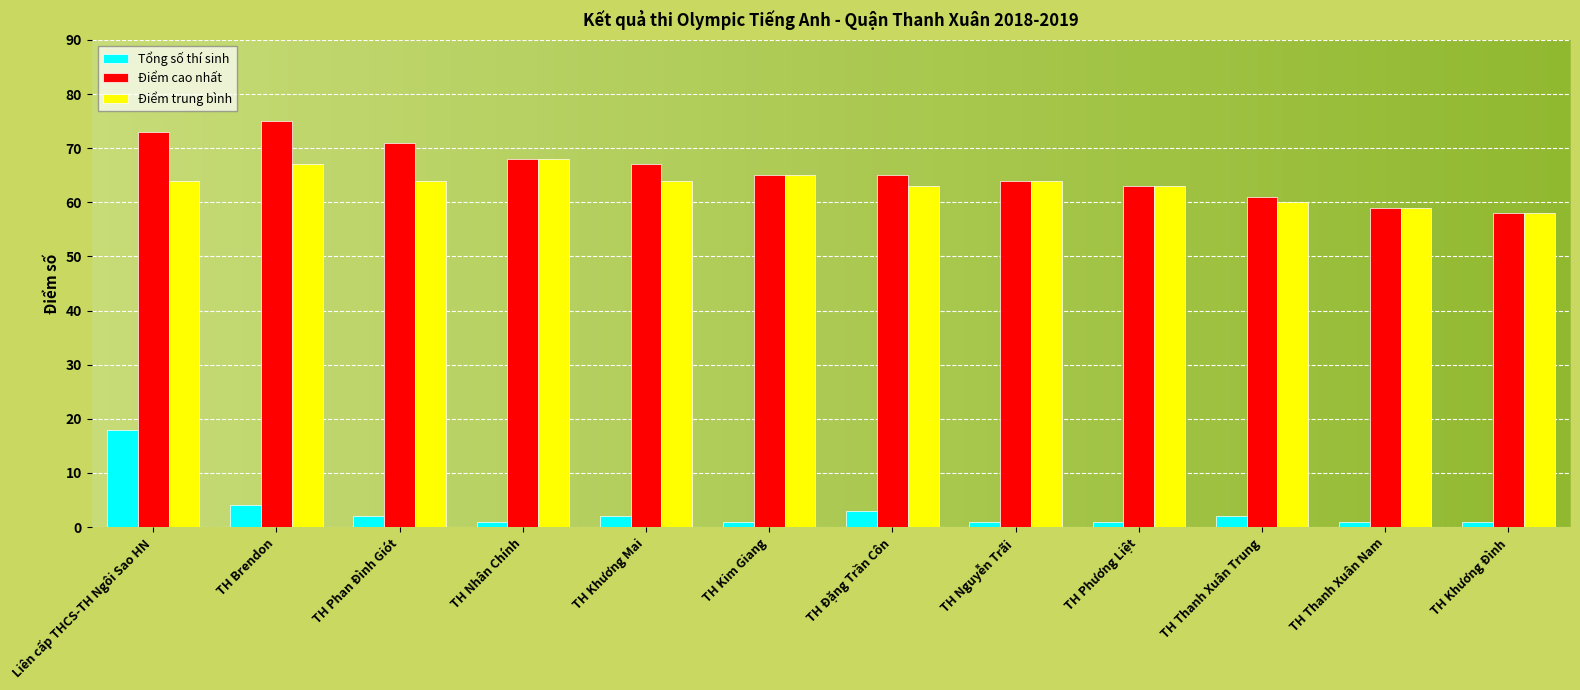

Which category has the highest value across all series?

TH Brendon